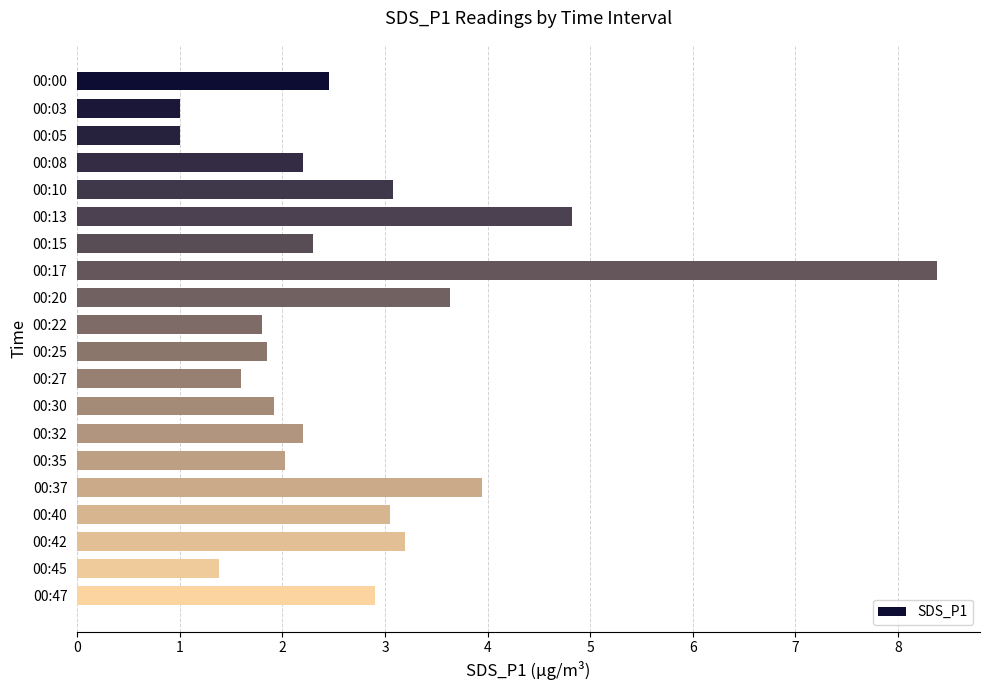

What is the smallest value displayed?

1.0